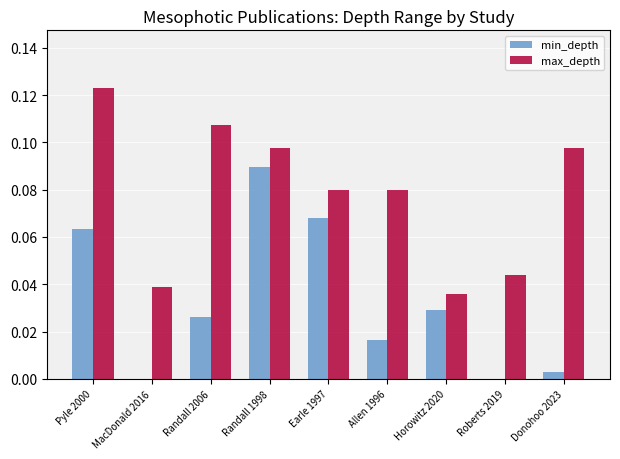

Which series has the largest range (max minus min)?

min_depth